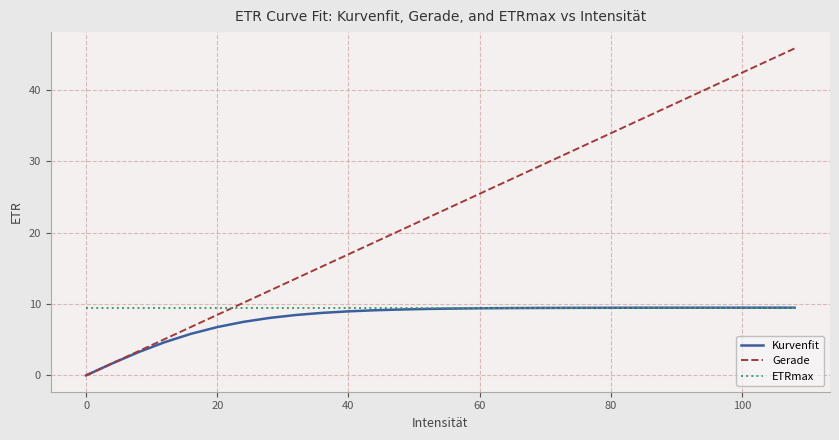

What is the maximum value for Kurvenfit?

9.5